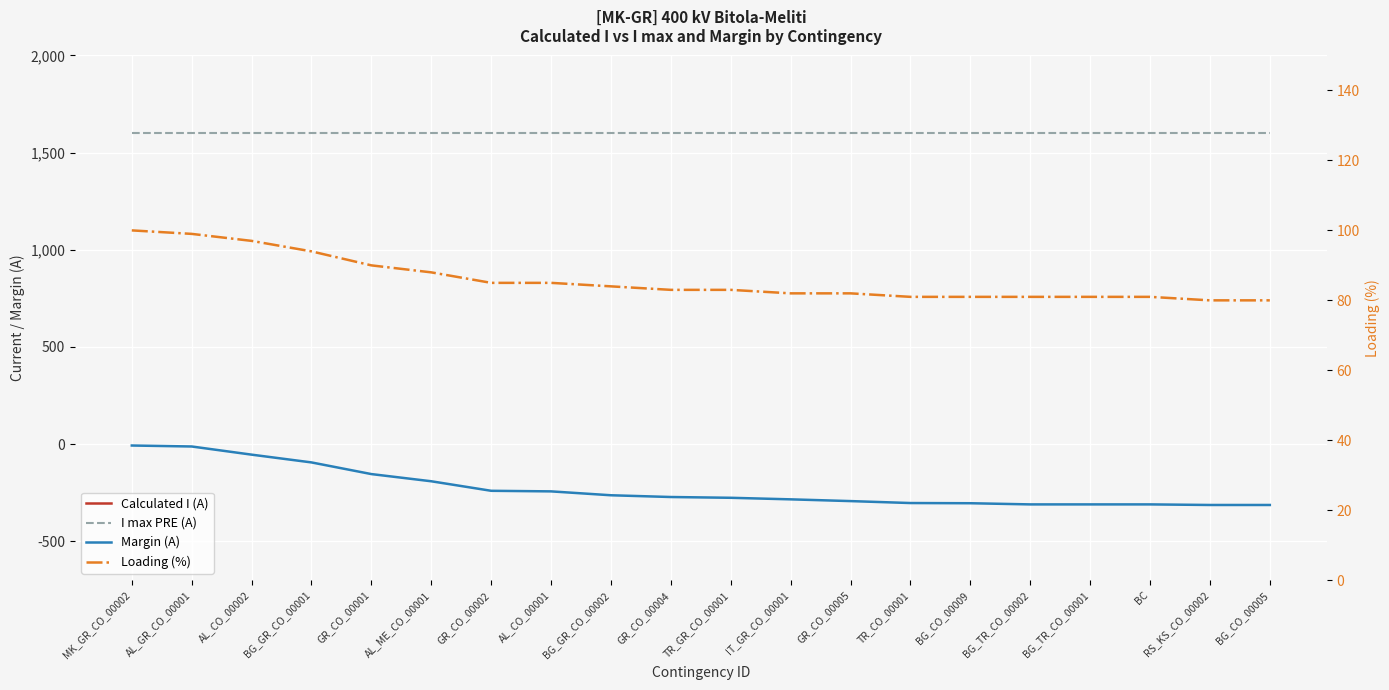

Reading left to right, list all the values displayed in this chart.

Calculated I (A): -1593	-1588	-1546	-1506	-1446	-1409	-1360	-1357	-1337	-1328	-1324	-1316	-1307	-1297	-1296	-1290	-1290	-1290	-1287	-1287
I max PRE (A): 1600	1600	1600	1600	1600	1600	1600	1600	1600	1600	1600	1600	1600	1600	1600	1600	1600	1600	1600	1600
Margin (A): -7	-12	-54	-94	-154	-191	-240	-243	-263	-272	-276	-284	-293	-303	-304	-310	-310	-310	-313	-313
Loading (%): 100	99	97	94	90	88	85	85	84	83	83	82	82	81	81	81	81	81	80	80